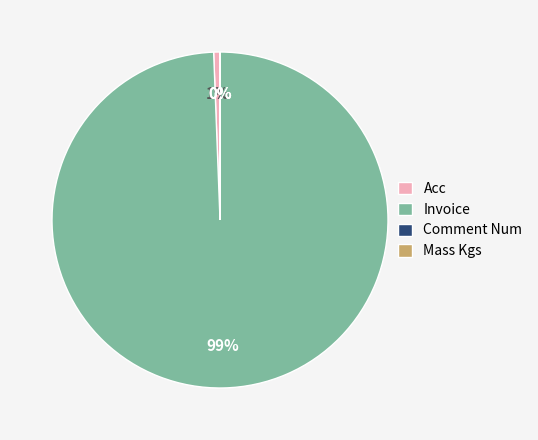

Does Invoice represent more than half of the total?

Yes